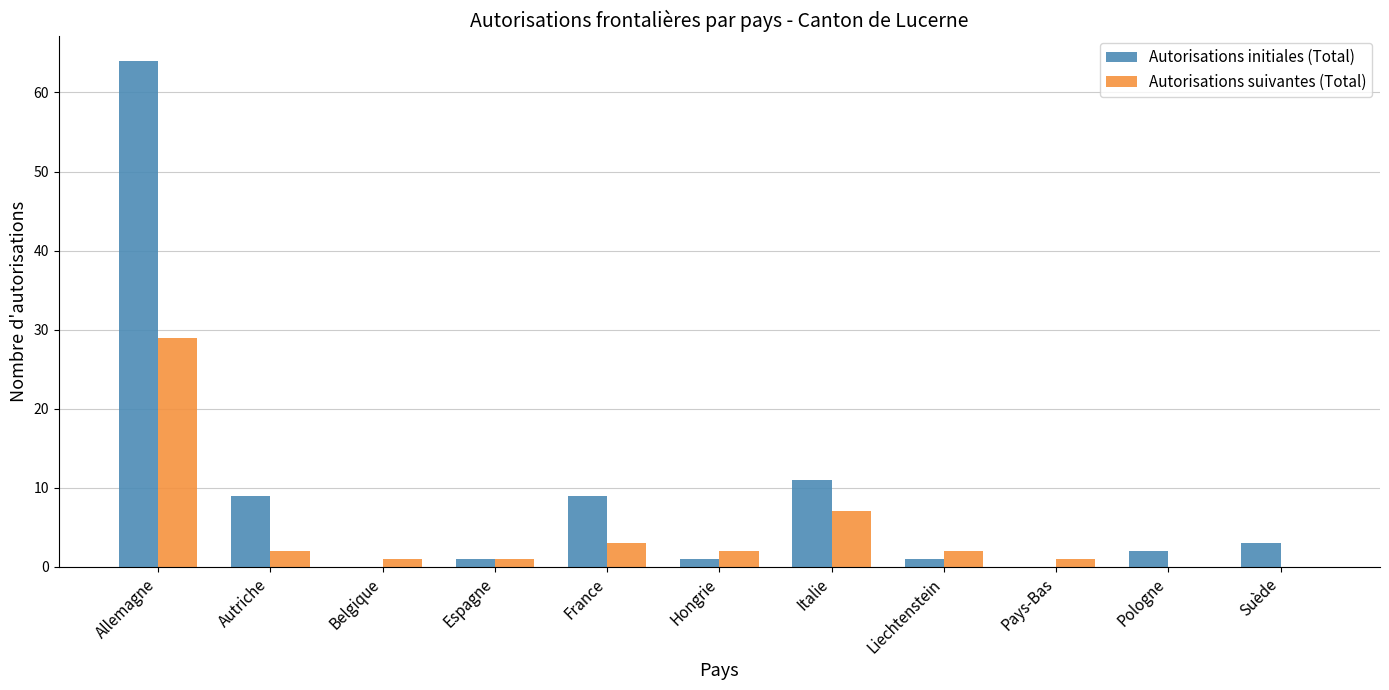

What is the total value across all series at France?

12